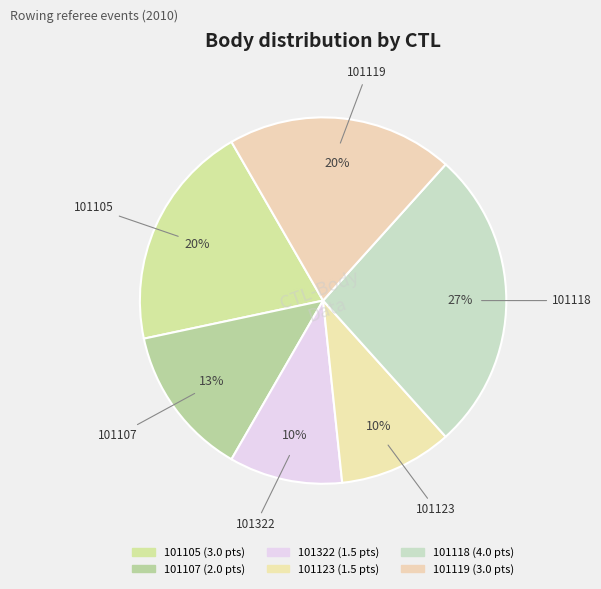

To the nearest percent, what percentage of the pie is 101119?

20%